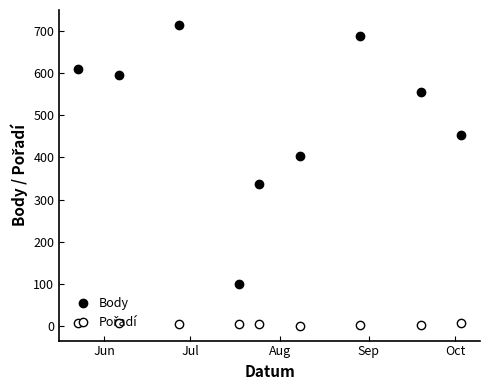

Count the number of categories in the chart.

9